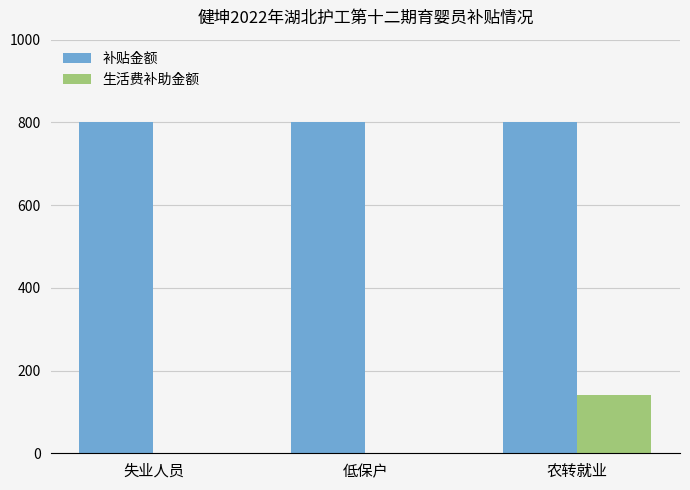

Reading left to right, transcribe all the data shown in this chart.

补贴金额: 失业人员=800	低保户=800	农转就业=800
生活费补助金额: 失业人员=0	低保户=0	农转就业=140